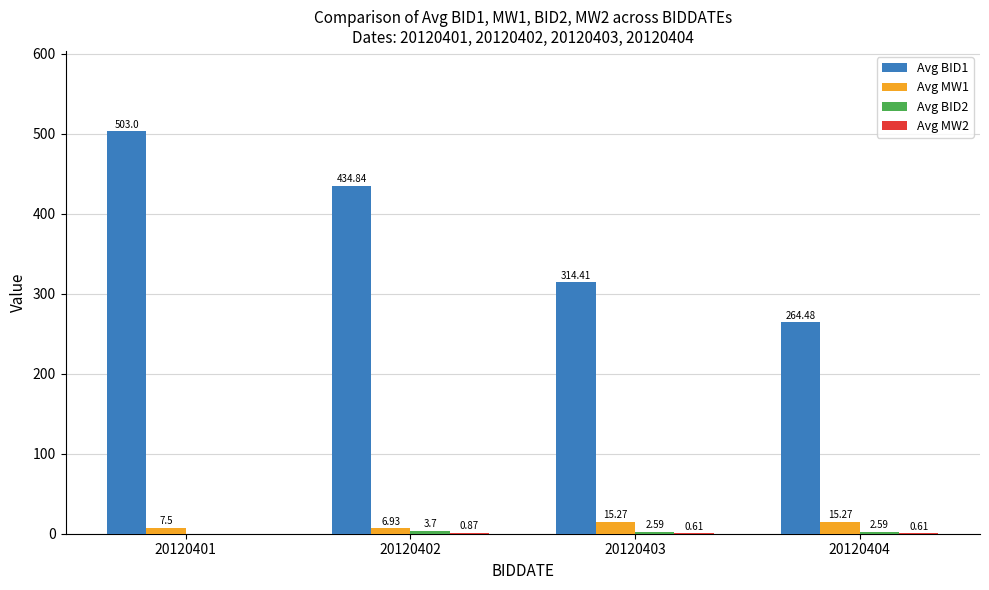

Does the chart contain stacked bars?

No